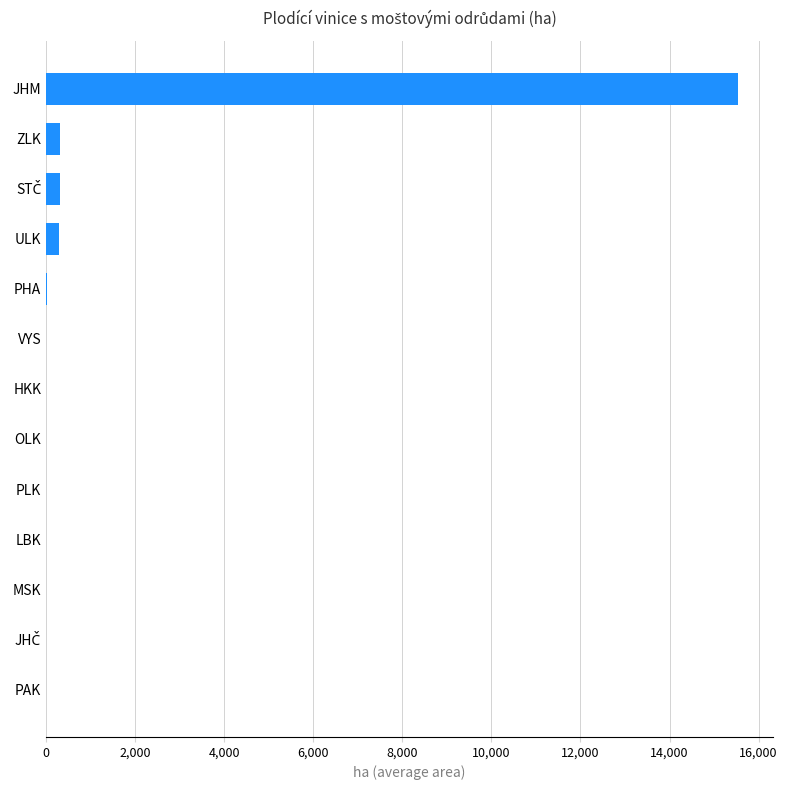

Which label corresponds to the largest value in the chart?

JHM